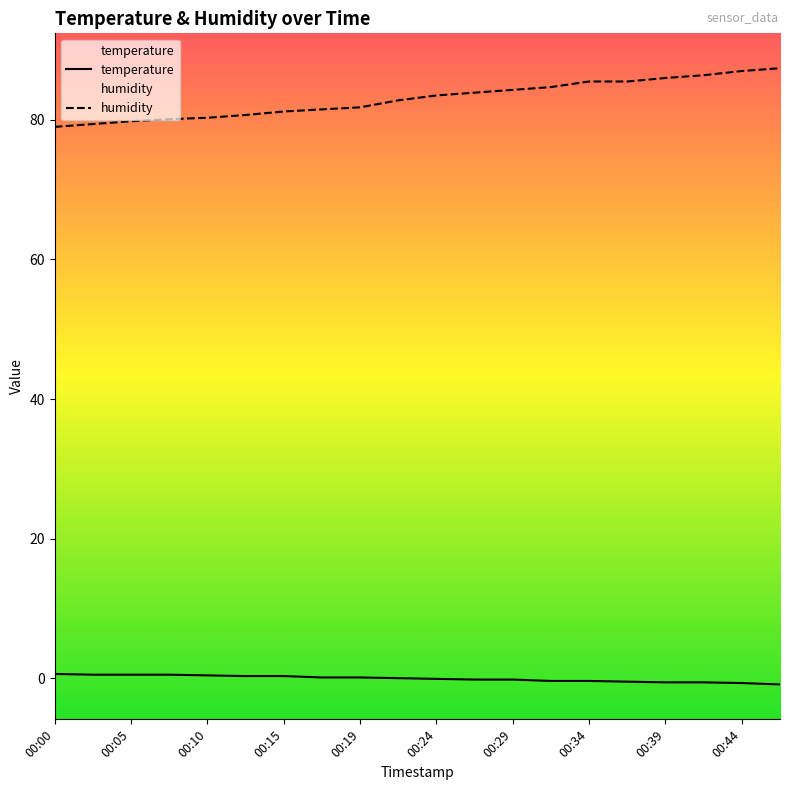

True or false: humidity has more than 1 interior local peaks.

False